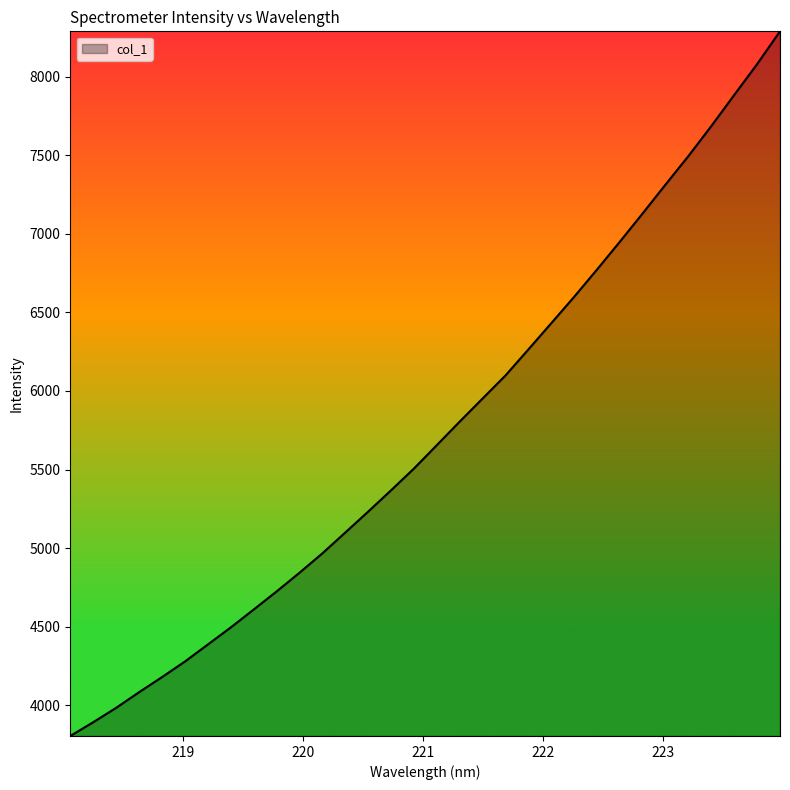

True or false: the data has more than 2 interior local peaks.

False